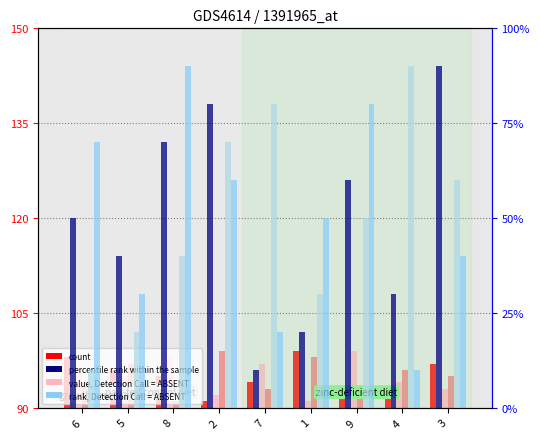

What value does the rank, Detection Call = ABSENT series have at 6?

94